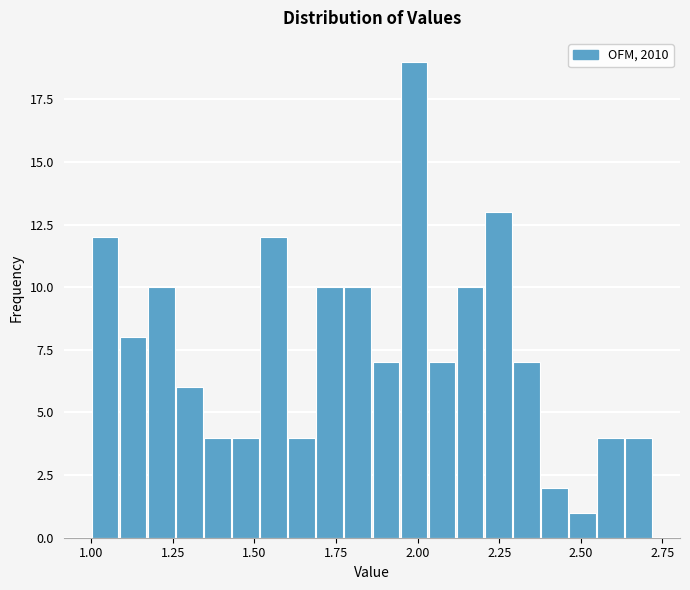

Around what value on the x-axis is the tallest bar? Give the approximate position of its centre, as read against the axis.

2.00